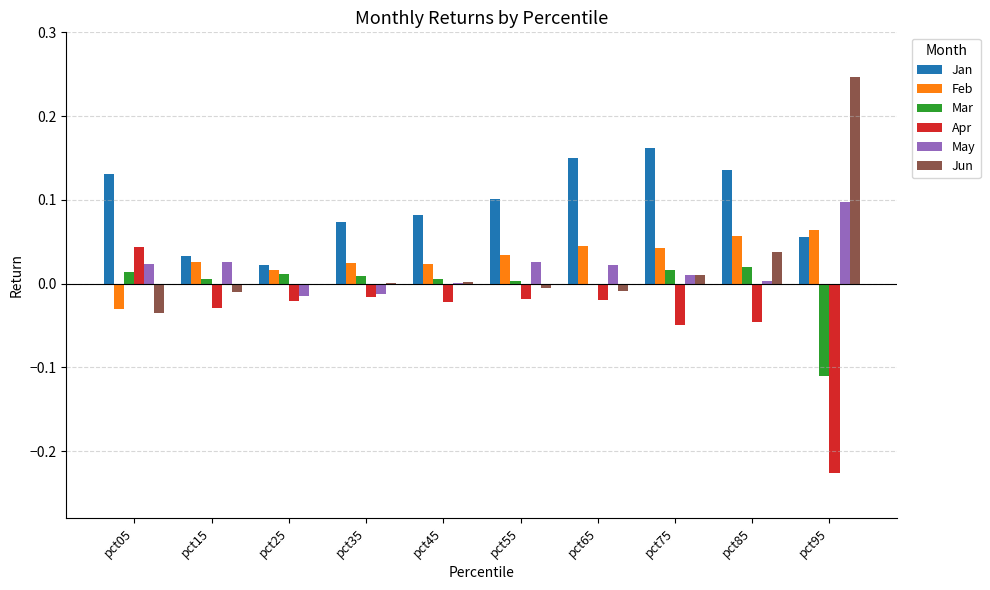

Which category has the highest value across all series?

pct95